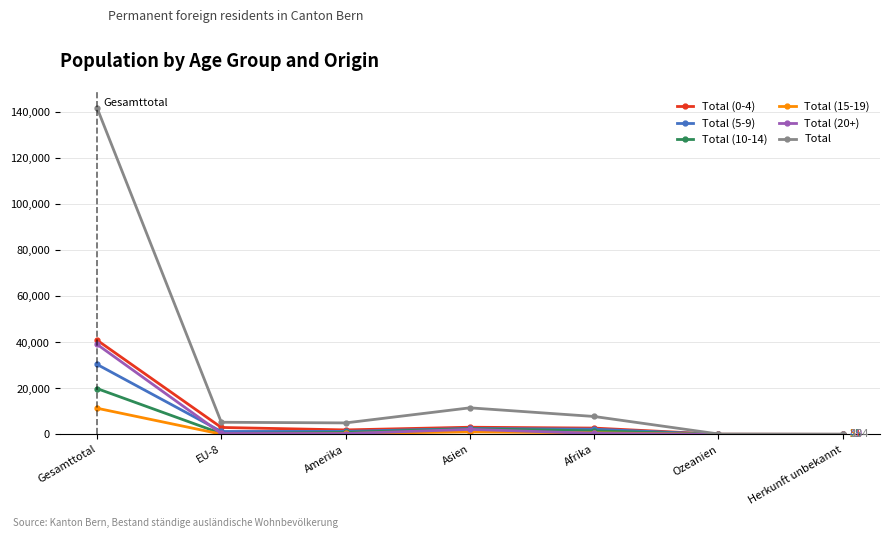

At which category is the sum across all series the highest?

Gesamttotal